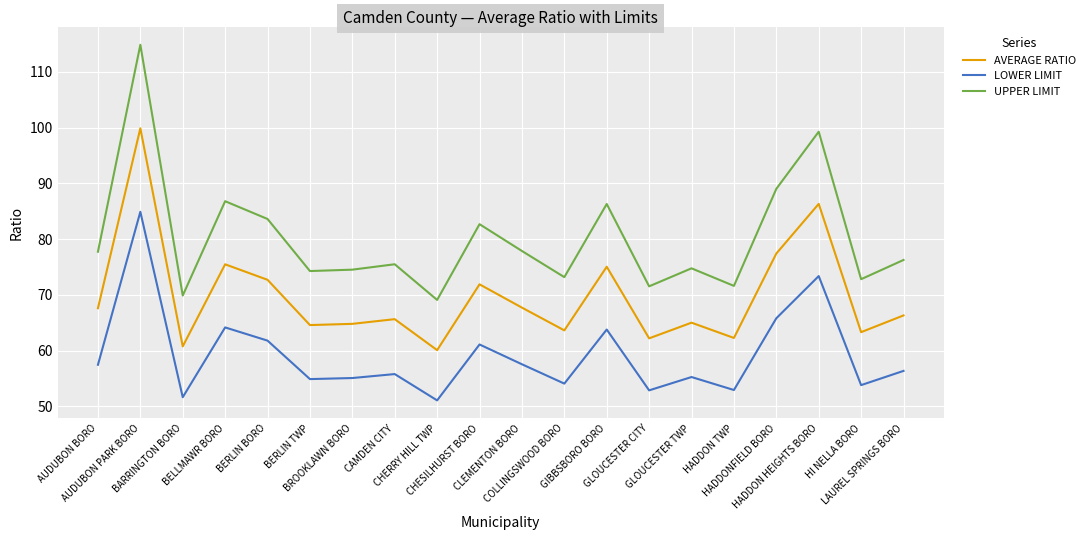

Rank the series by their average value, from lowest to highest.

LOWER LIMIT, AVERAGE RATIO, UPPER LIMIT